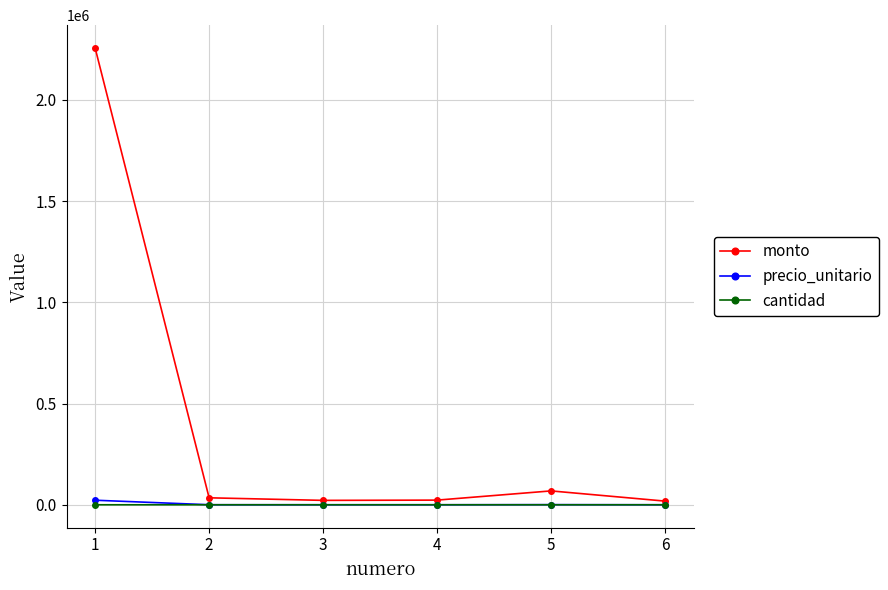

What are all the series names shown in the legend?

monto, precio_unitario, cantidad